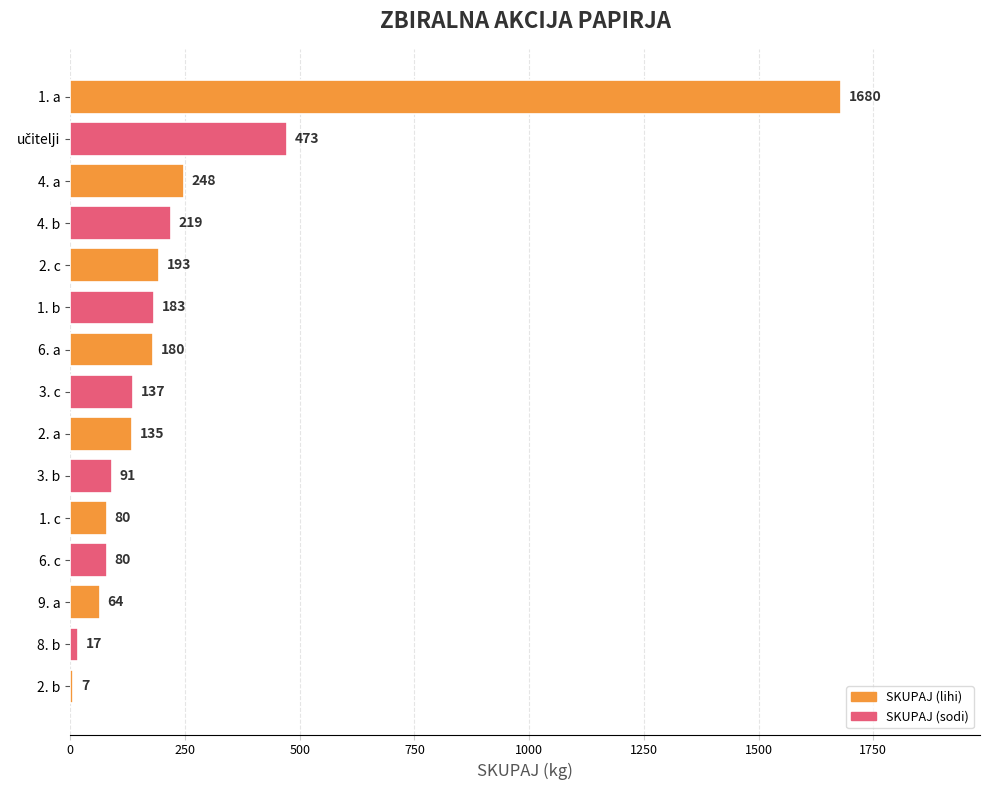

Reading top to bottom, list all the values displayed in this chart.

1680	473	248	219	193	183	180	137	135	91	80	80	64	17	7